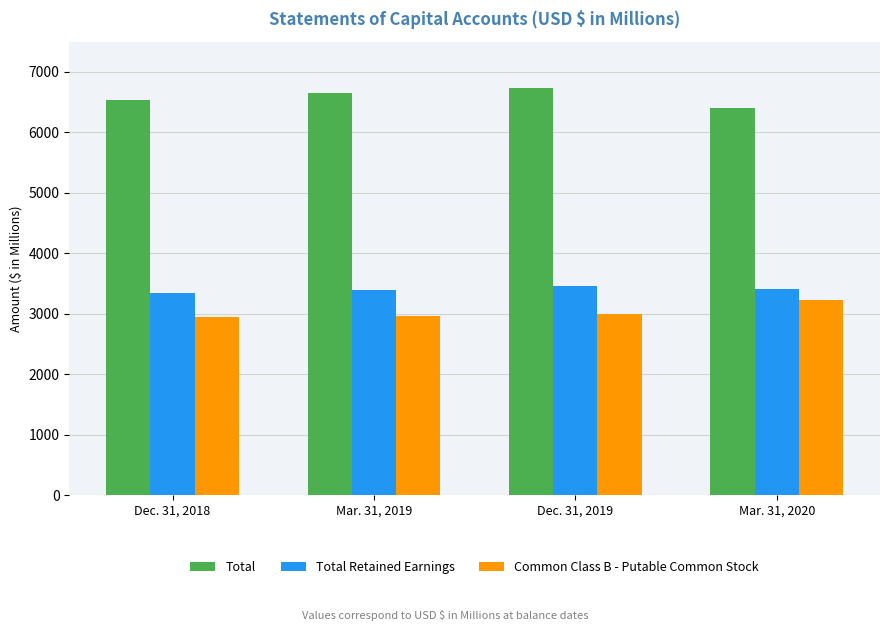

How many values in the Total series are below 6646?

2